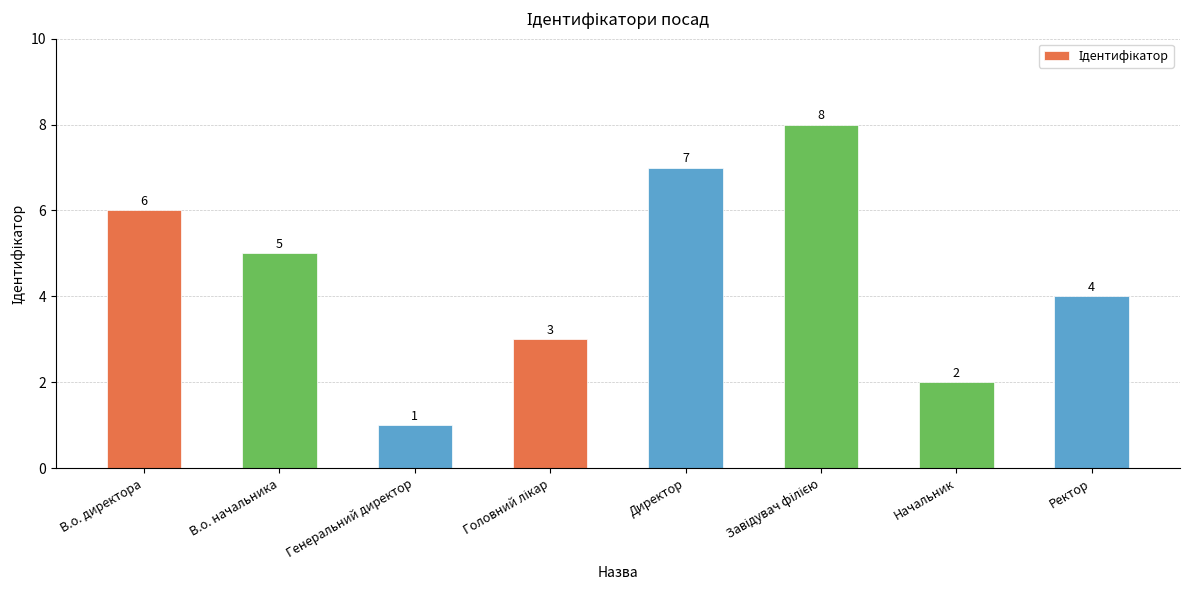

Reading left to right, extract all data points from this chart.

6	5	1	3	7	8	2	4